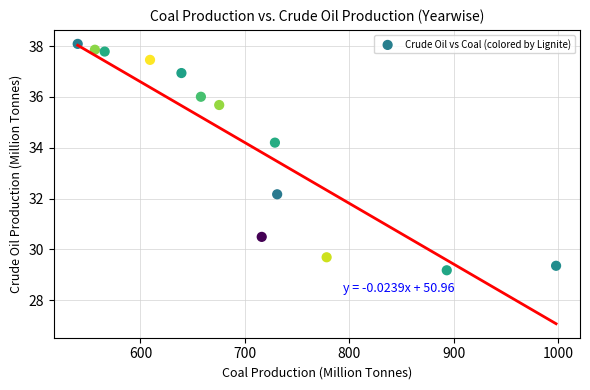

What is the range of Y values (max minus min)?

8.9